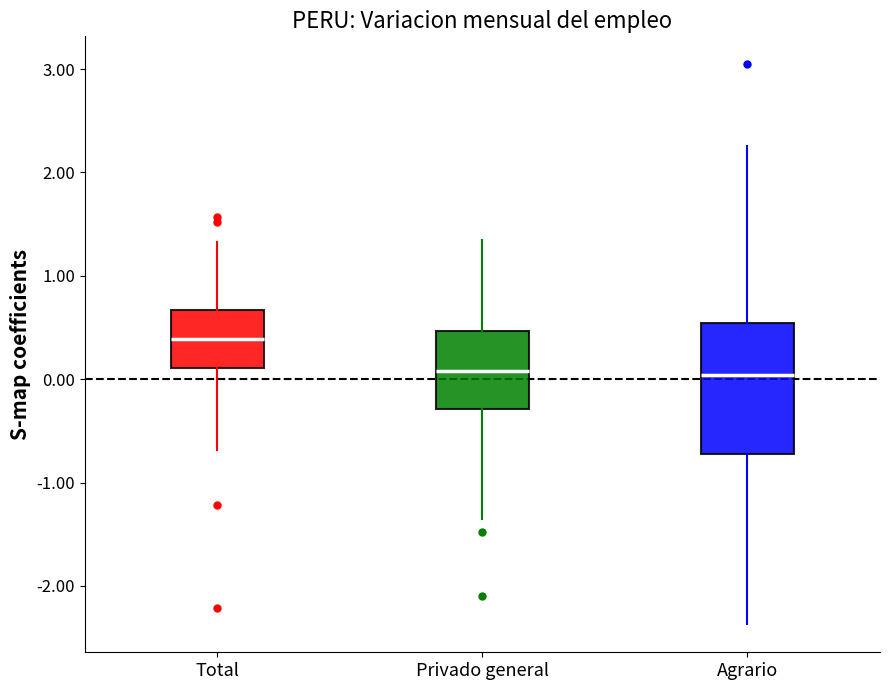

Reading left to right, transcribe this box plot: for each box, give where its median line is, the range the box spans, and where its two whiskers end, as read against the y-axis. The values are not printed on the chart, so give them approximately, as read against the axis.

Total: median 0.4, box 0.1 to 0.7, whiskers -0.7 to 1.3
Privado general: median 0.1, box -0.3 to 0.5, whiskers -1.3 to 1.3
Agrario: median 0.0, box -0.7 to 0.5, whiskers -2.4 to 2.3